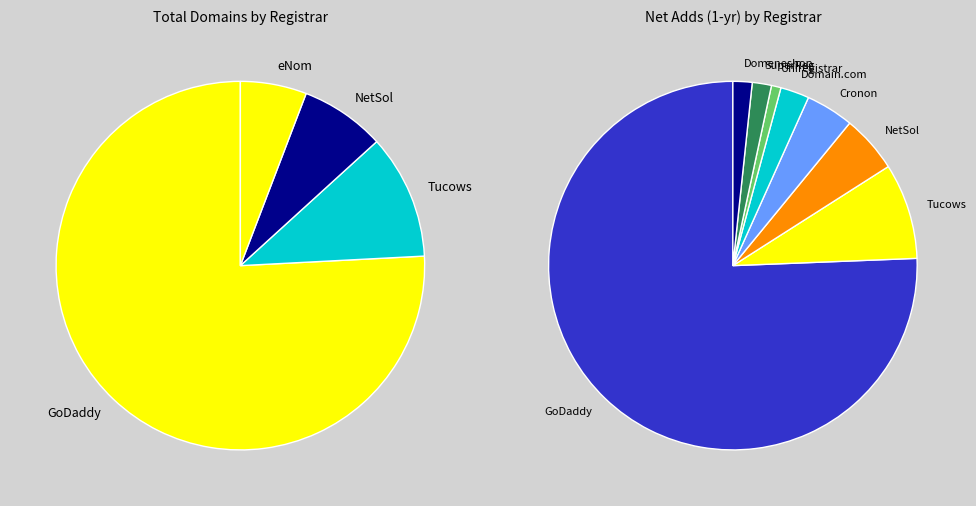

How many slices are in this pie chart?

8